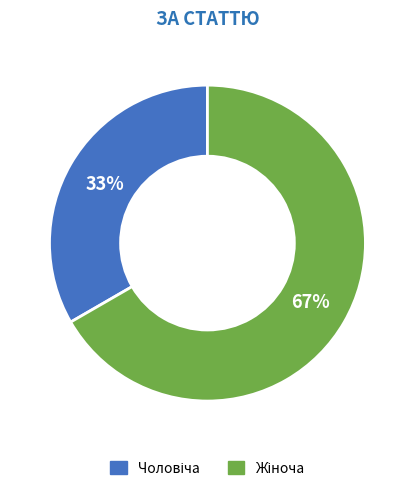

Does any single category account for the majority?

Yes